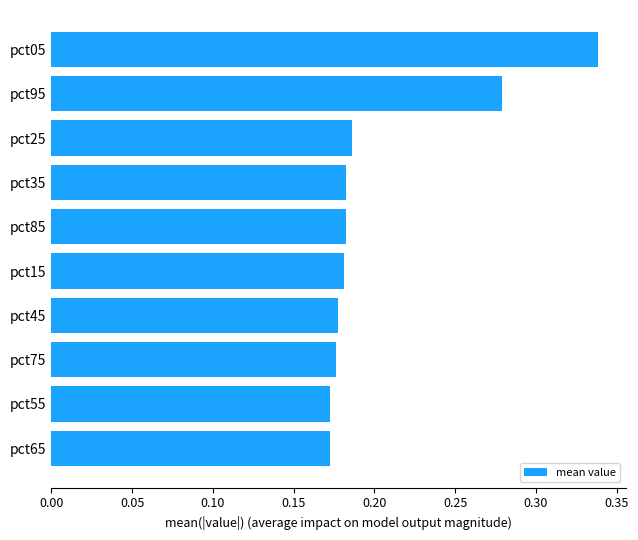

Is it true that the value at pct15 is 0.3?

False